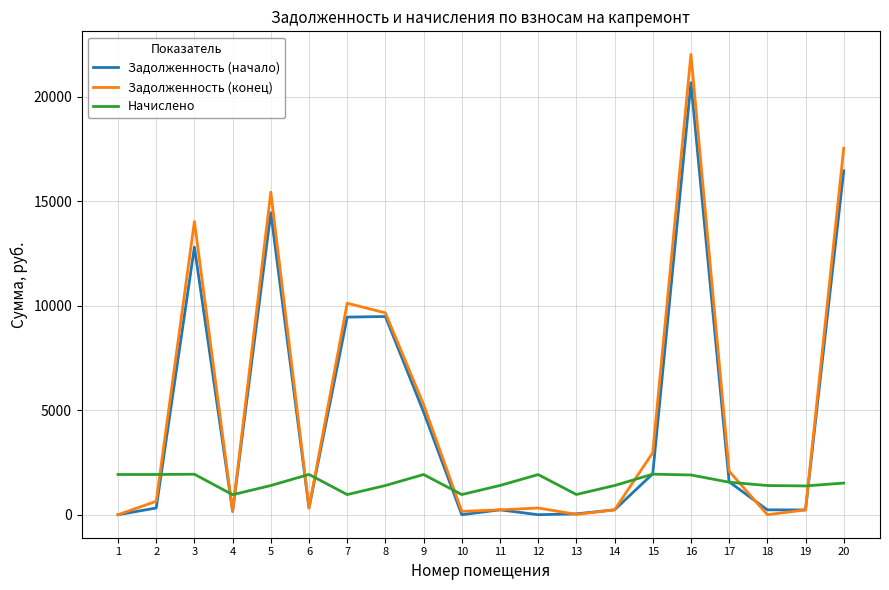

Which series has the largest total across all categories?

Задолженность (конец)